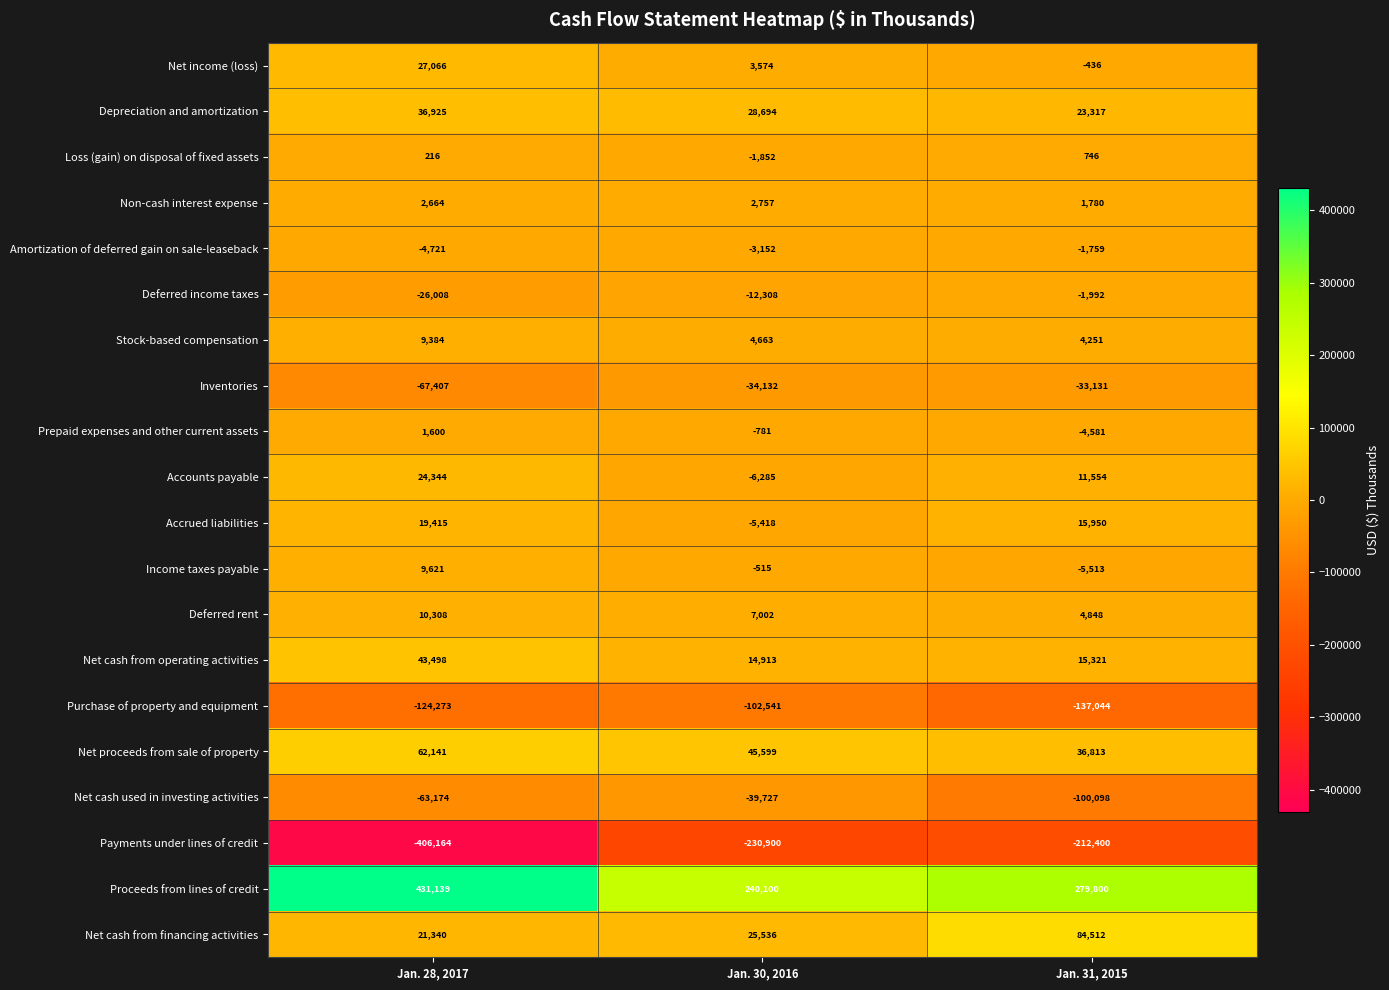

The Depreciation and amortization series shows 23317 at Jan. 31, 2015. True or false?

True